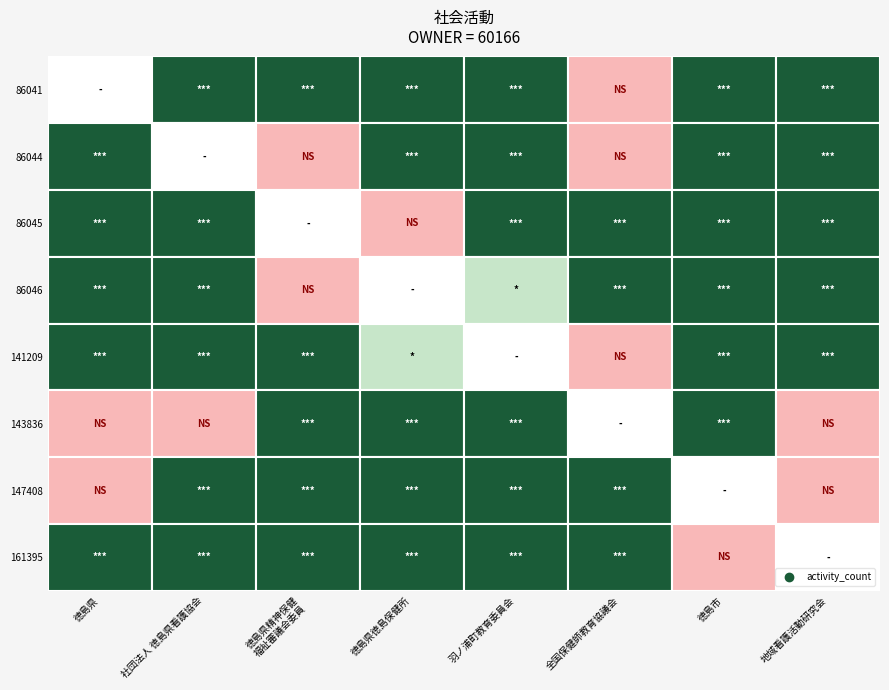

What is the difference between the maximum and minimum values in the 社団法人 徳島県看護協会 series?

1